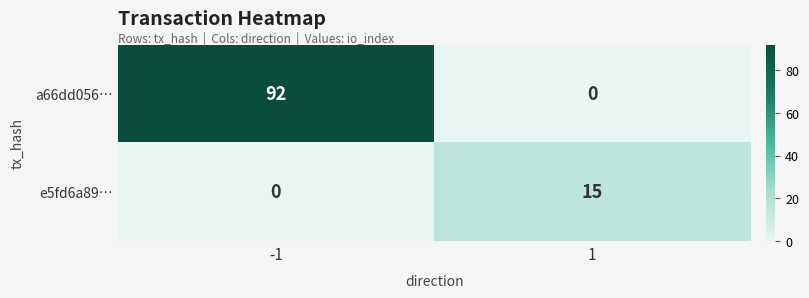

What is the sum of the e5fd6a89… values at -1 and 1?

15